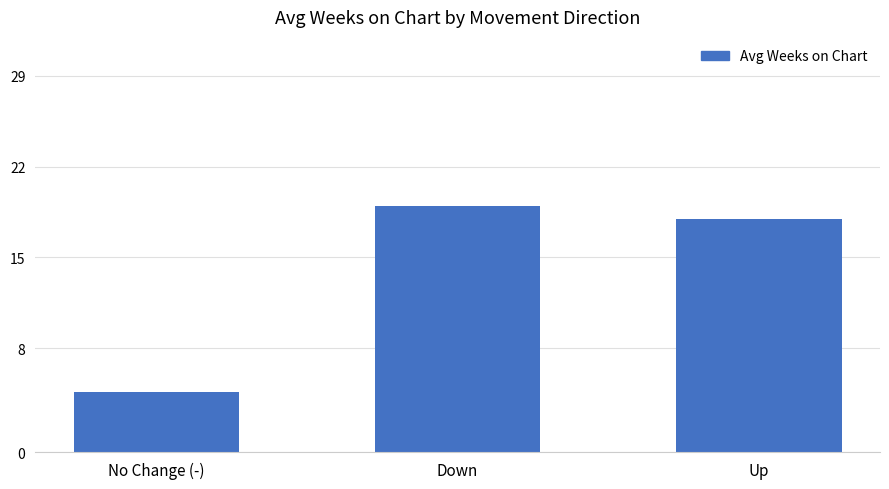

What is the greatest value displayed?

19.0